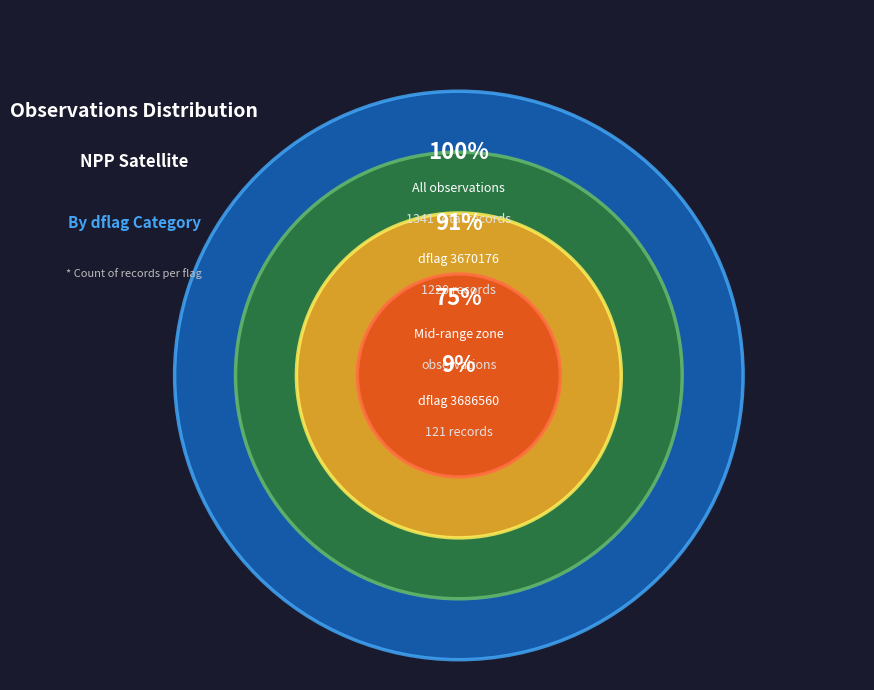

Combined, what portion of the pie is 3686560 and 3670176?

100.0%